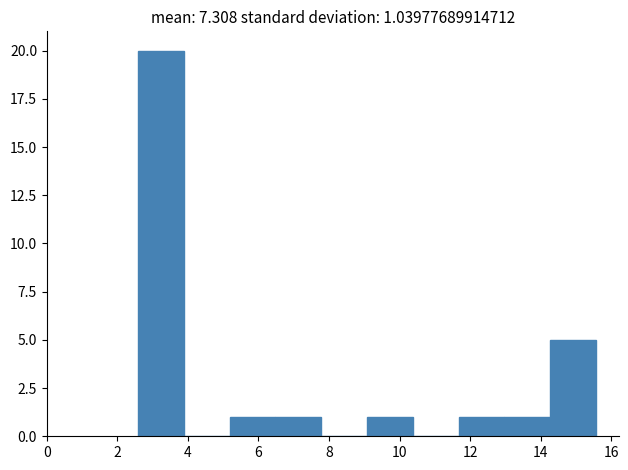

Which range on the x-axis has the tallest bar?

2.6 to 3.8